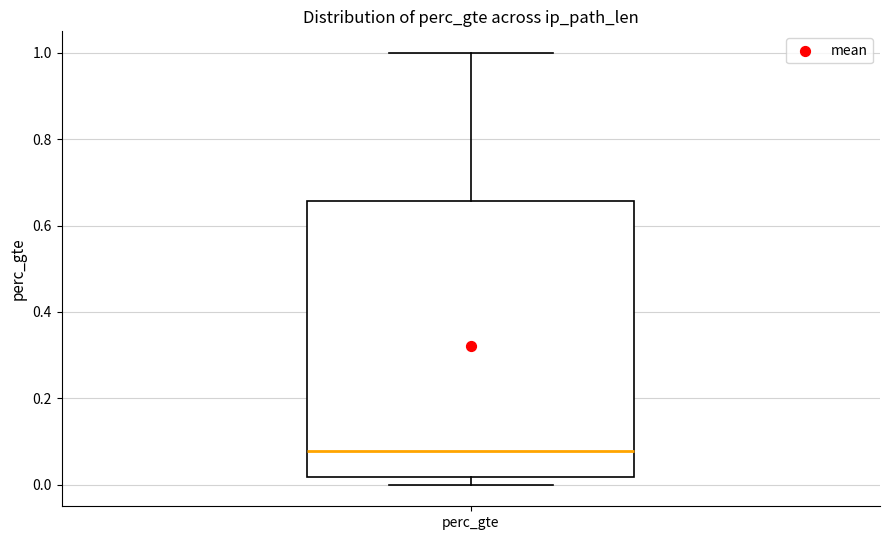

Read this box plot against the y-axis: the position of the median line, the range covered by the box, and the ends of both whiskers. The values are not printed on the chart, so give them approximately, as read against the axis.

median 0.08, box 0.02 to 0.66, whiskers 0.00 to 1.00